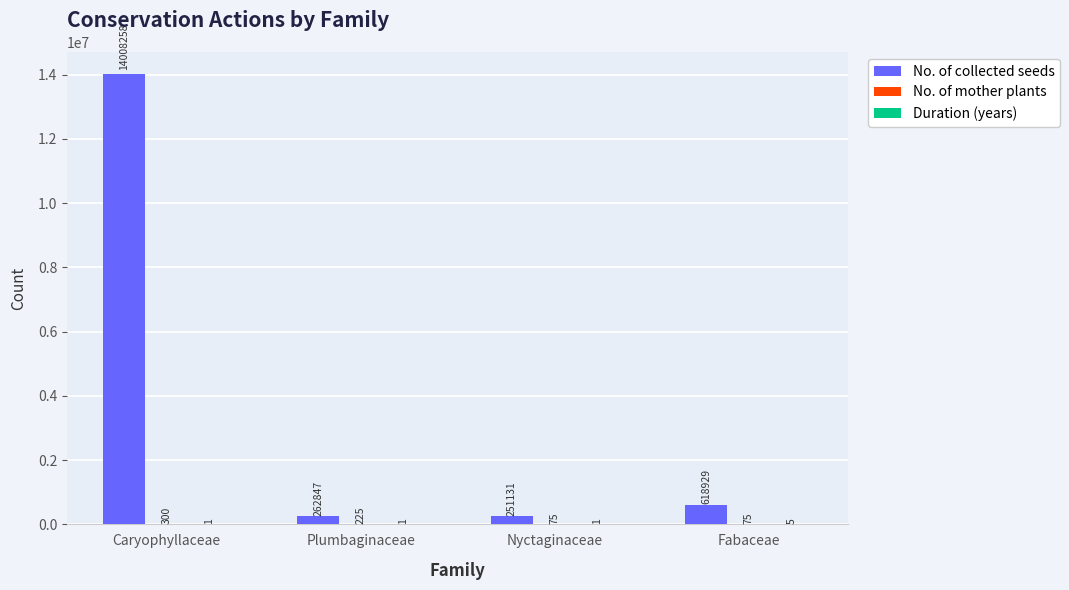

At which category is the sum across all series the highest?

Caryophyllaceae